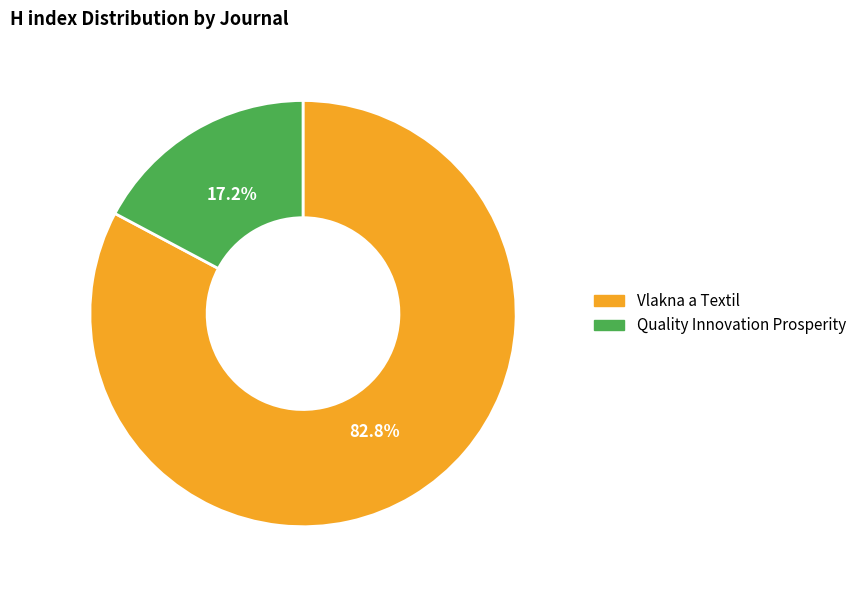

Does Quality Innovation Prosperity account for over 50% of the chart?

No